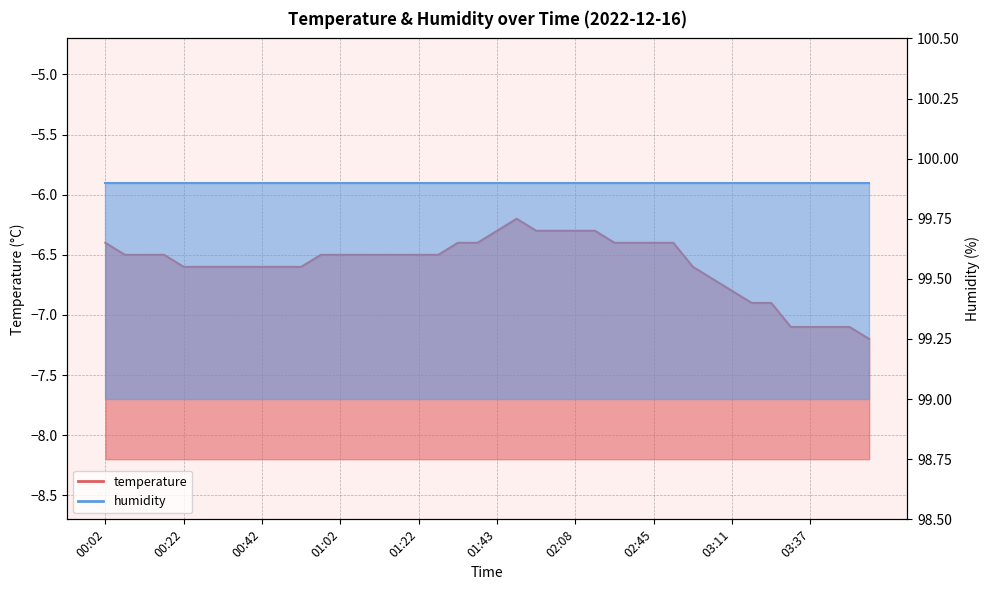

List the labels in order of value, smallest first.

03:52, 03:32, 03:37, 03:42, 03:47, 03:16, 03:27, 03:11, 03:06, 00:22, 00:27, 00:32, 00:37, 00:42, 00:47, 00:52, 03:01, 00:07, 00:12, 00:17, 00:57, 01:02, 01:07, 01:12, 01:17, 01:22, 01:27, 00:02, 01:33, 01:38, 02:29, 02:40, 02:45, 02:50, 01:43, 01:58, 02:03, 02:08, 02:13, 01:53